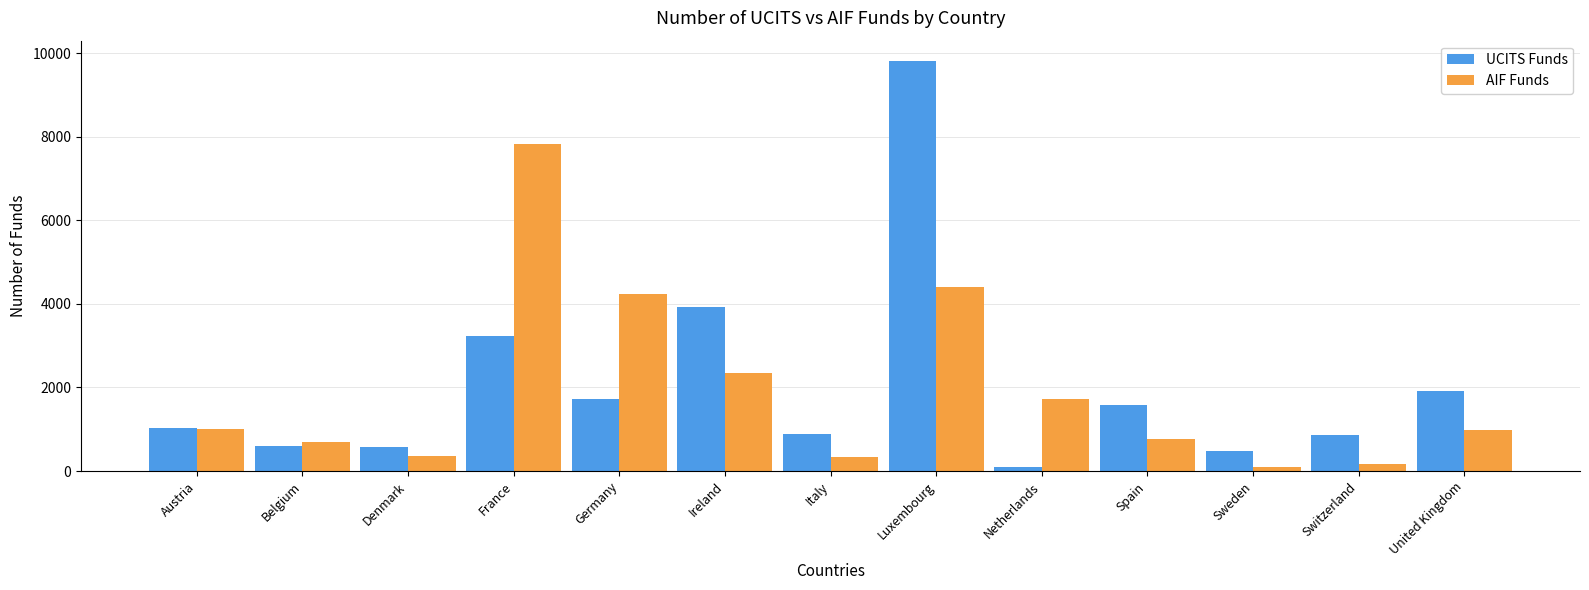

What is the label of the 1st bar from the left?

Austria